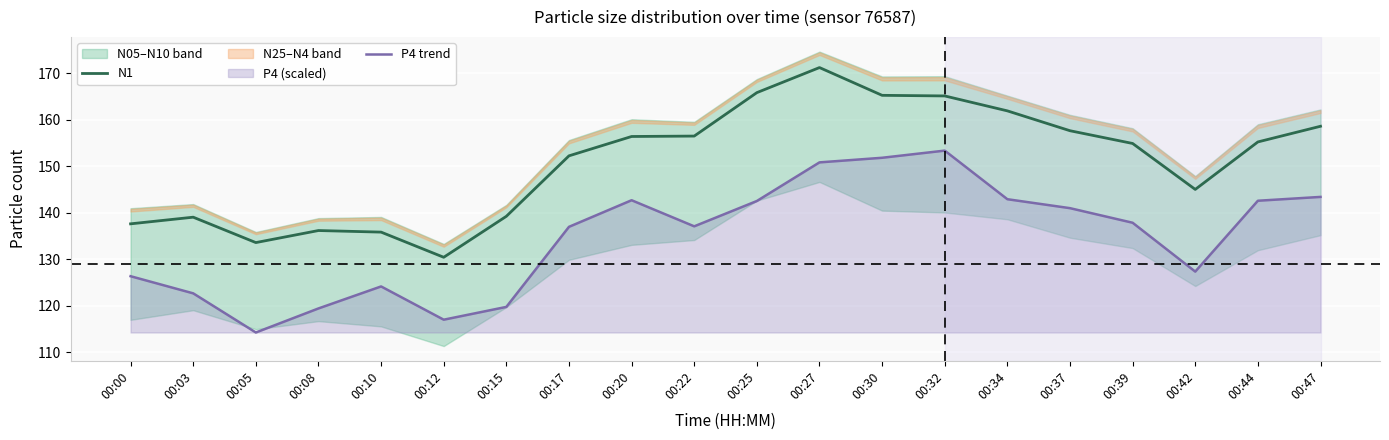

Is it true that N1 equals 139.1 at 00:03?

True